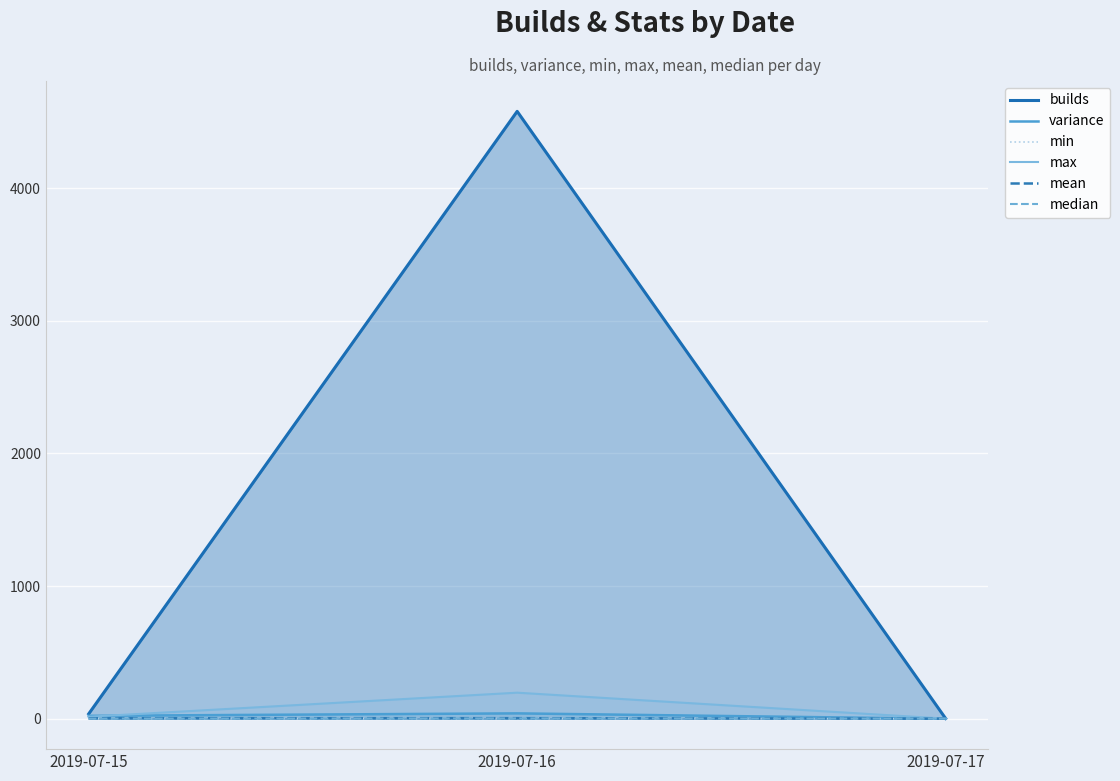

The value of max at 2019-07-17 is 0.8. True or false?

True